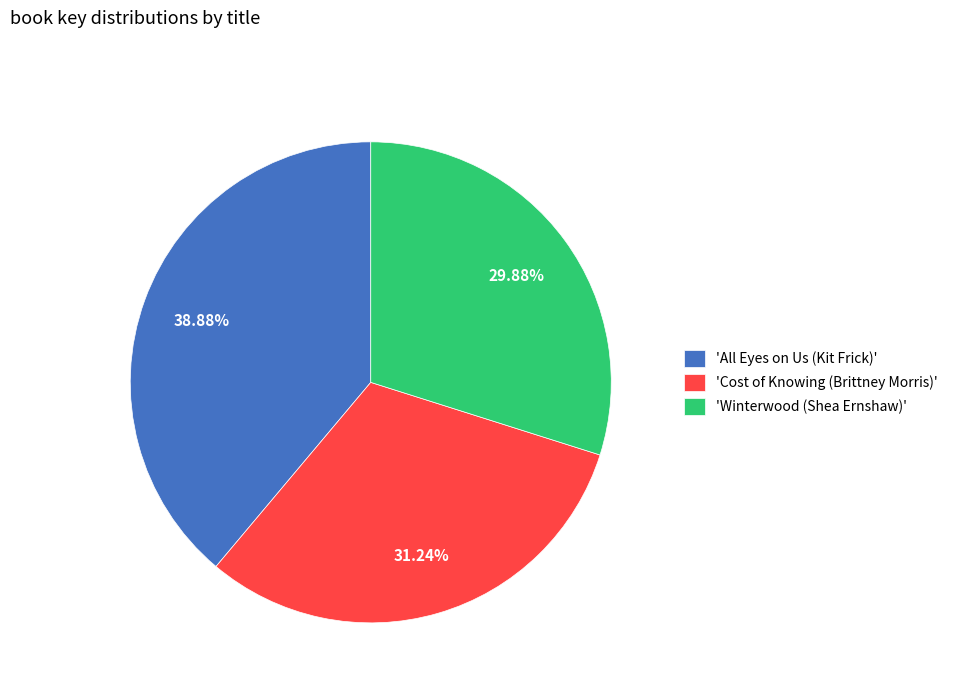

Rank the categories by value from lowest to highest.

'Winterwood (Shea Ernshaw)', 'Cost of Knowing (Brittney Morris)', 'All Eyes on Us (Kit Frick)'